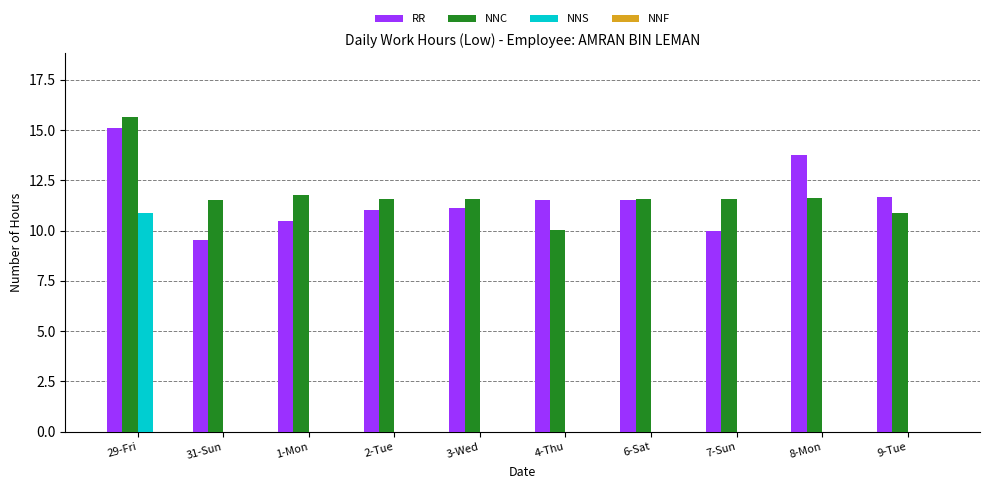

At which label is RR closest to 12?

9-Tue